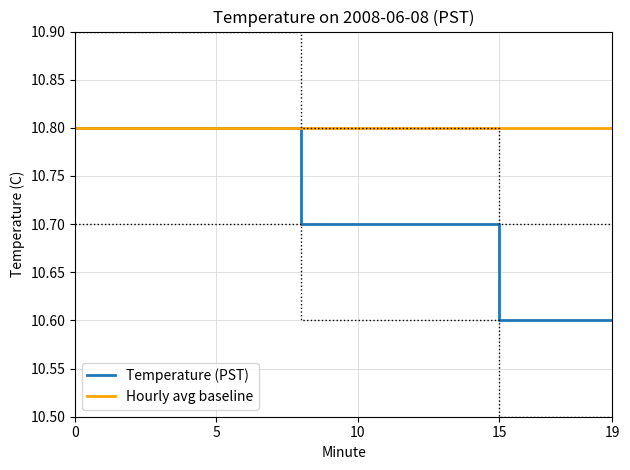

What is the spread (max minus min) of values at 18?

0.2